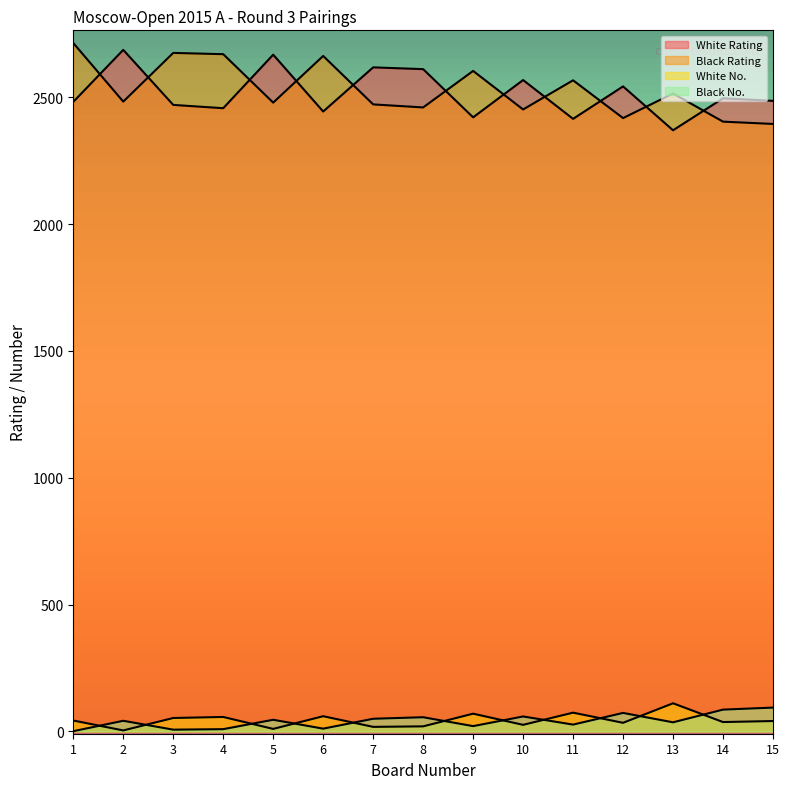

True or false: Black Rating has a value of 3993 at 7.

False